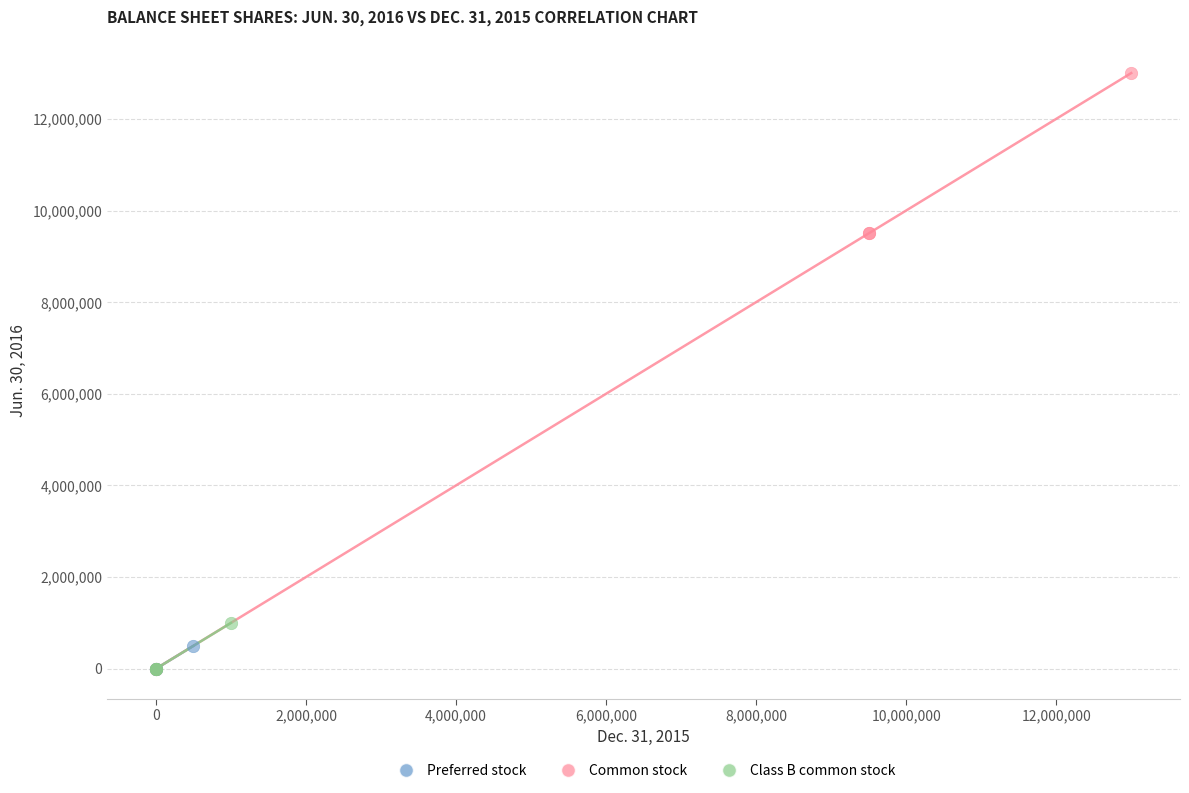

Which series contains the highest Y value?

Common stock